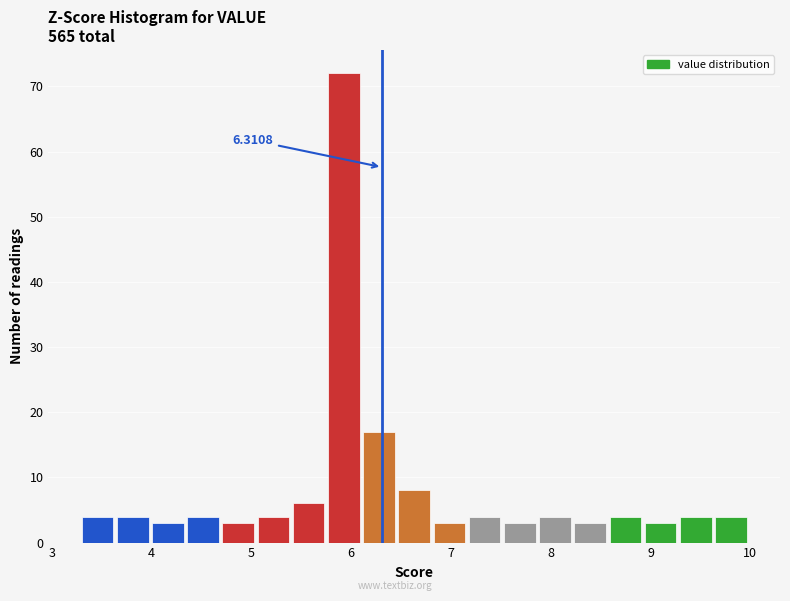

Around what value on the x-axis is the tallest bar? Give the approximate position of its centre, as read against the axis.

5.9